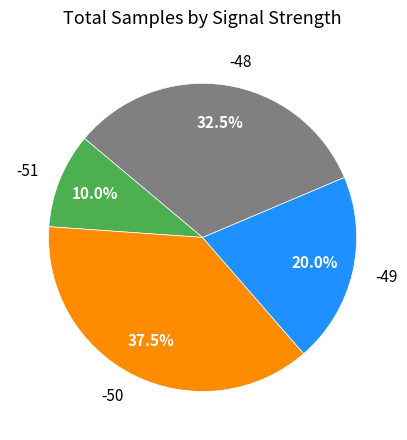

Is the sum of -48 and -50 greater than half?

Yes